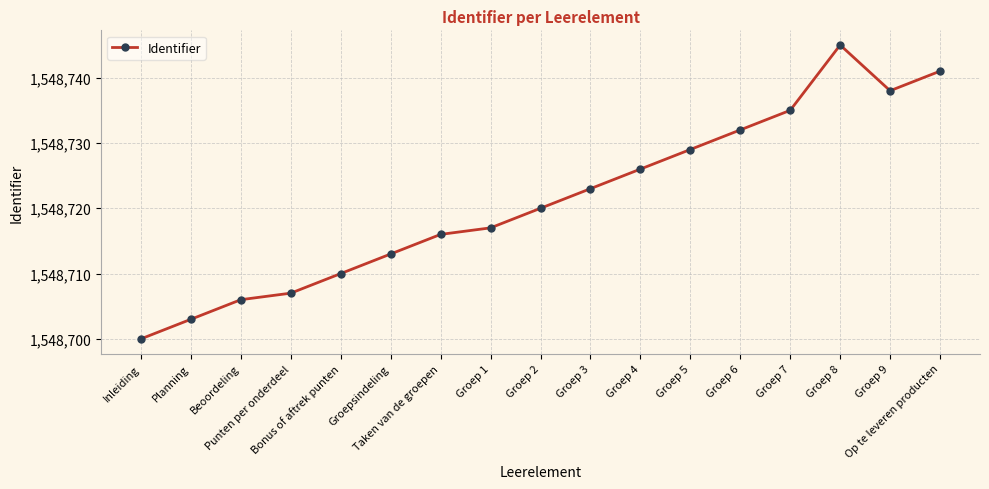

Which category has the highest value across all series?

Groep 8